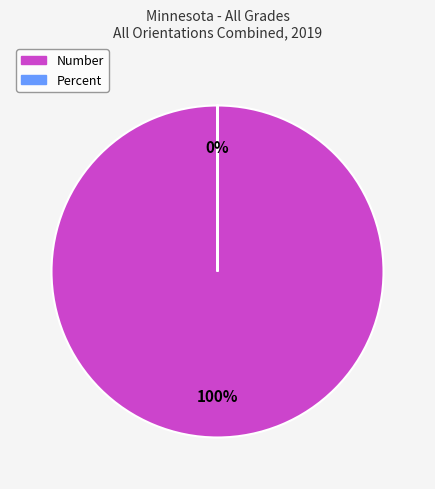

To the nearest percent, what percentage of the pie is Number?

100%